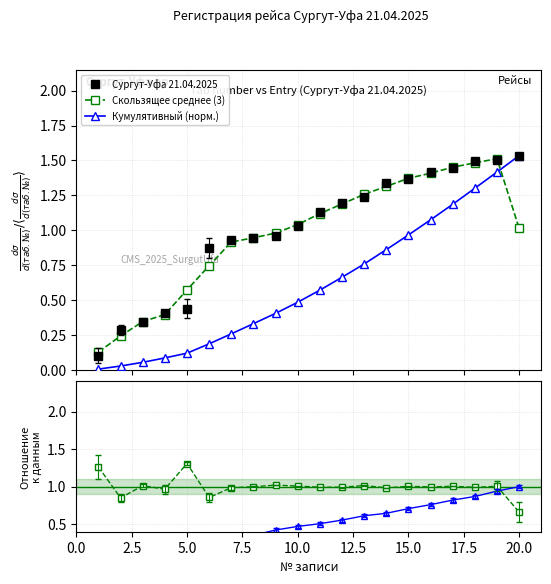

How many times do Кумулятивный (норм.) and Скользящее среднее (3) cross each other?

1